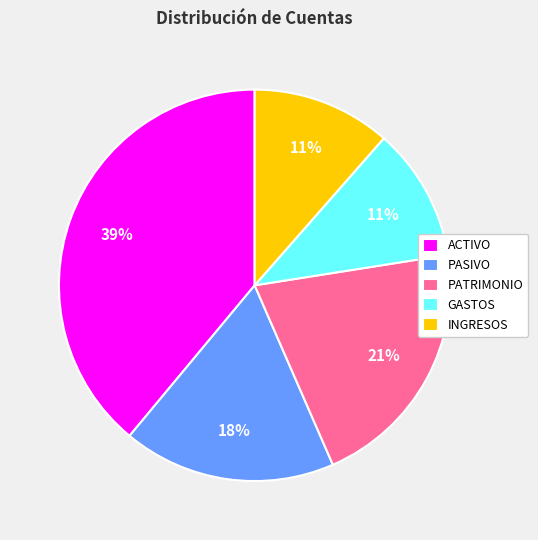

Does any single category account for the majority?

No